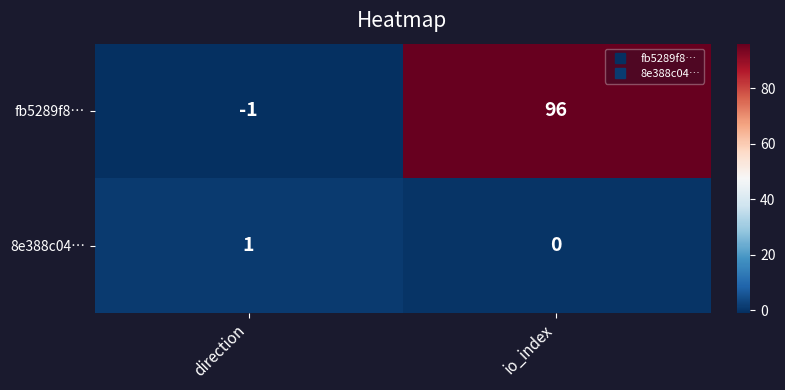

Rank the series by their average value, from lowest to highest.

8e388c04…, fb5289f8…